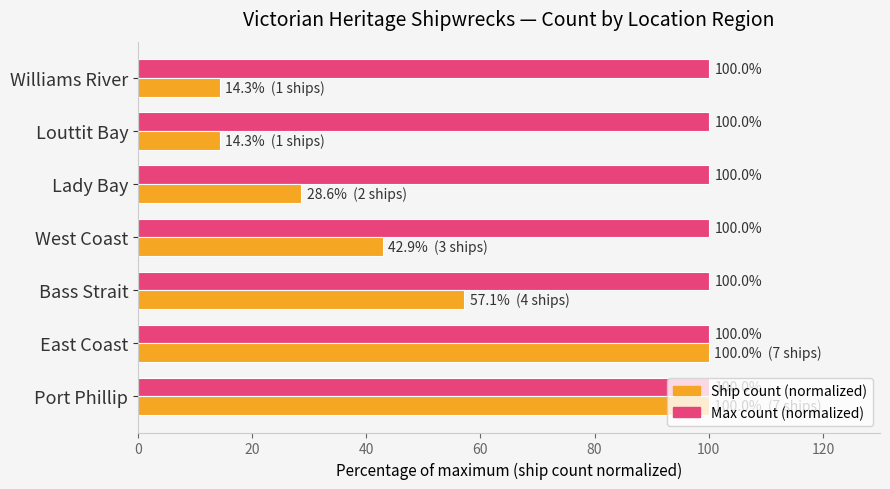

Which series changed the most between East Coast and Lady Bay?

Ship count (normalized)